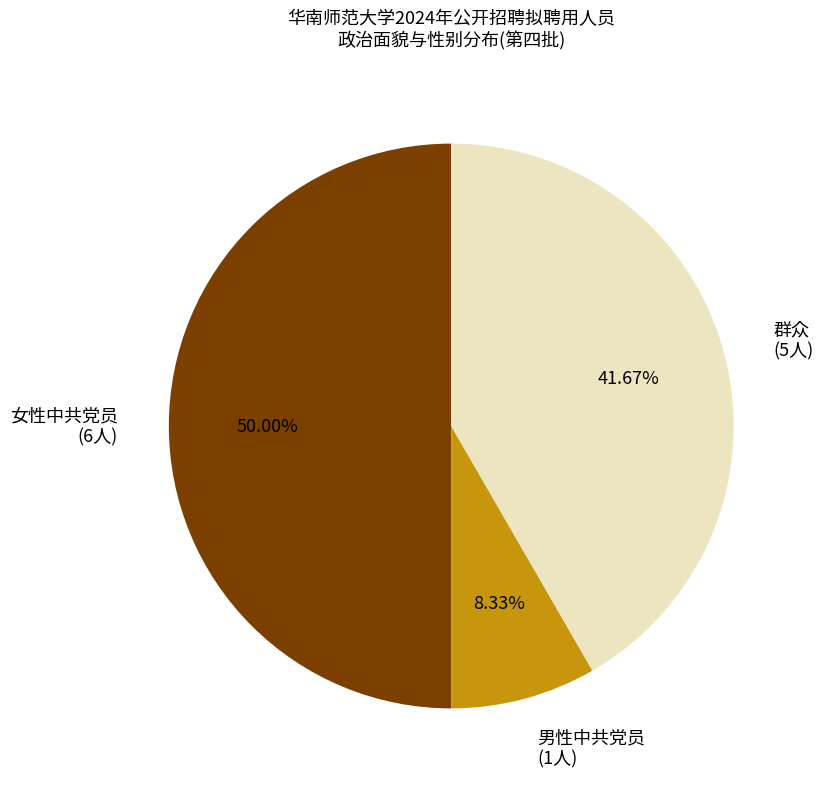

Which has a higher value, 男性中共党员 (1人) or 群众 (5人)?

群众 (5人)